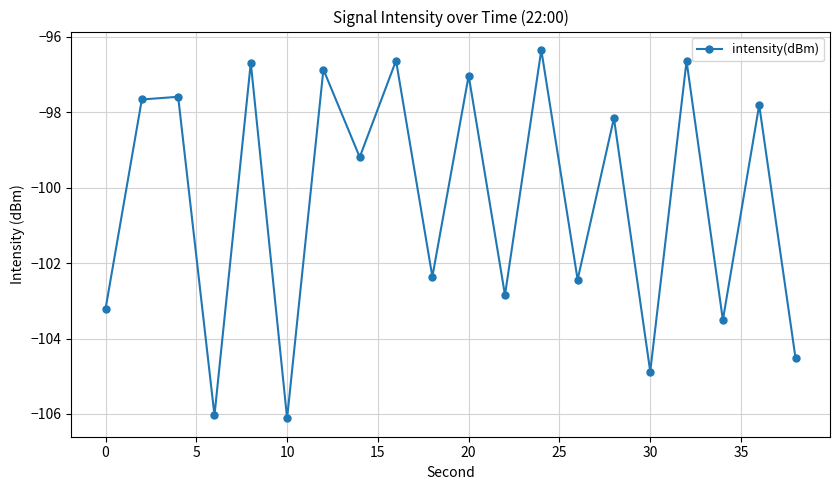

Reading left to right, list all the values displayed in this chart.

-103.2	-97.7	-97.6	-106.0	-96.7	-106.1	-96.9	-99.2	-96.6	-102.4	-97.0	-102.8	-96.4	-102.4	-98.2	-104.9	-96.6	-103.5	-97.8	-104.5